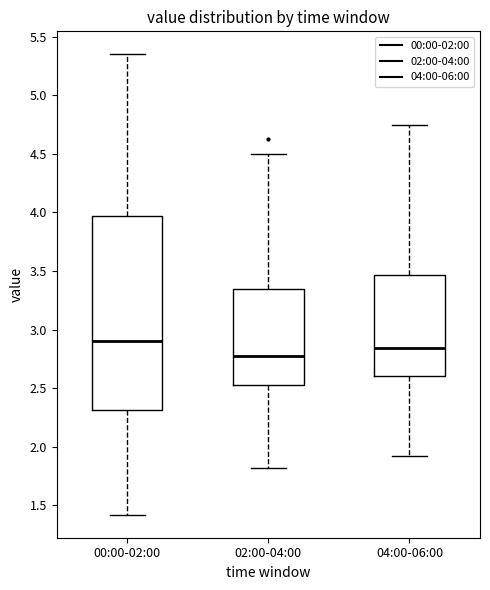

Reading left to right, transcribe this box plot: for each box, give where its median line is, the range the box spans, and where its two whiskers end, as read against the y-axis. The values are not printed on the chart, so give them approximately, as read against the axis.

00:00-02:00: median 2.90, box 2.30 to 3.95, whiskers 1.40 to 5.35
02:00-04:00: median 2.80, box 2.55 to 3.35, whiskers 1.80 to 4.50
04:00-06:00: median 2.85, box 2.60 to 3.45, whiskers 1.90 to 4.75